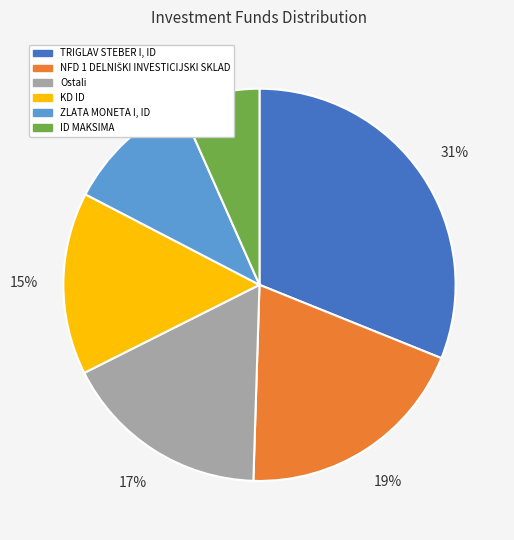

To the nearest percent, what is the difference between the largest and smallest slice percentages?

24%